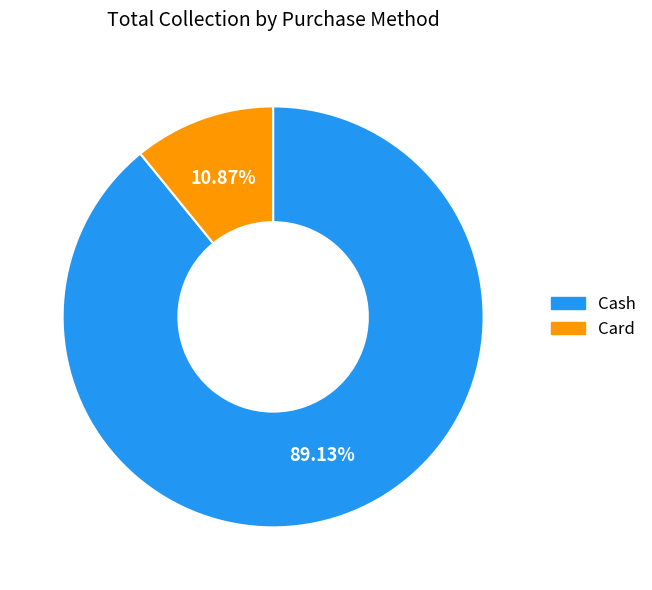

Count the number of slices in the pie.

2